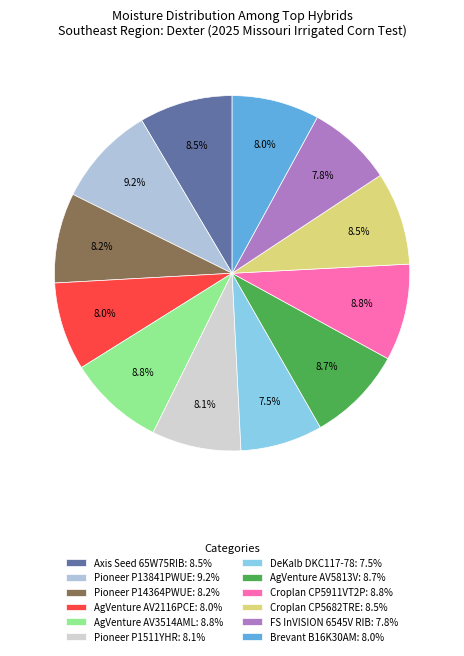

Which category has the smallest portion of the pie?

DeKalb DKC117-78